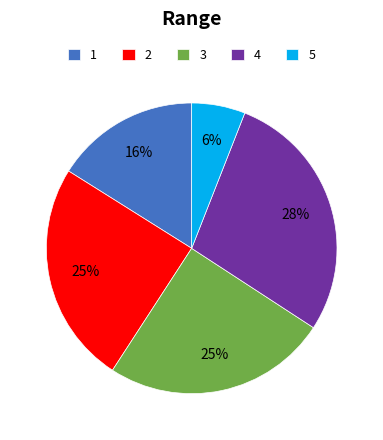

How many segments does this pie chart have?

5